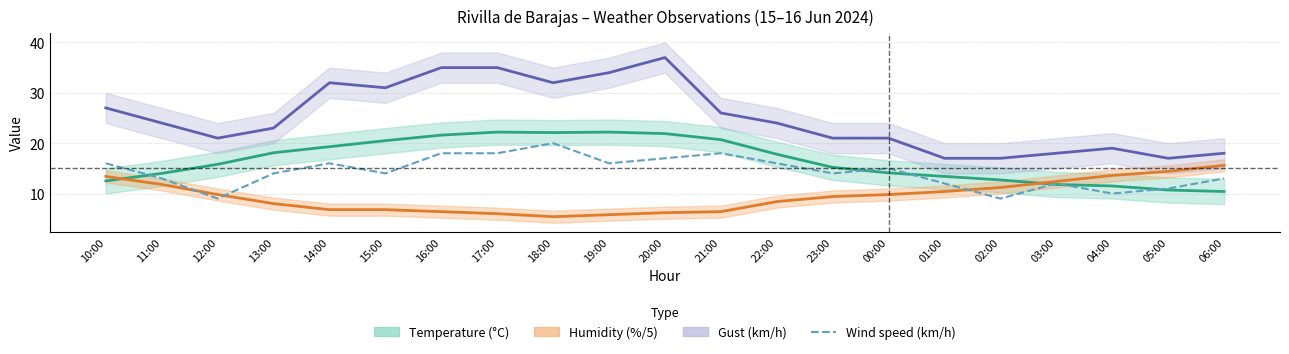

What is the average value?

14